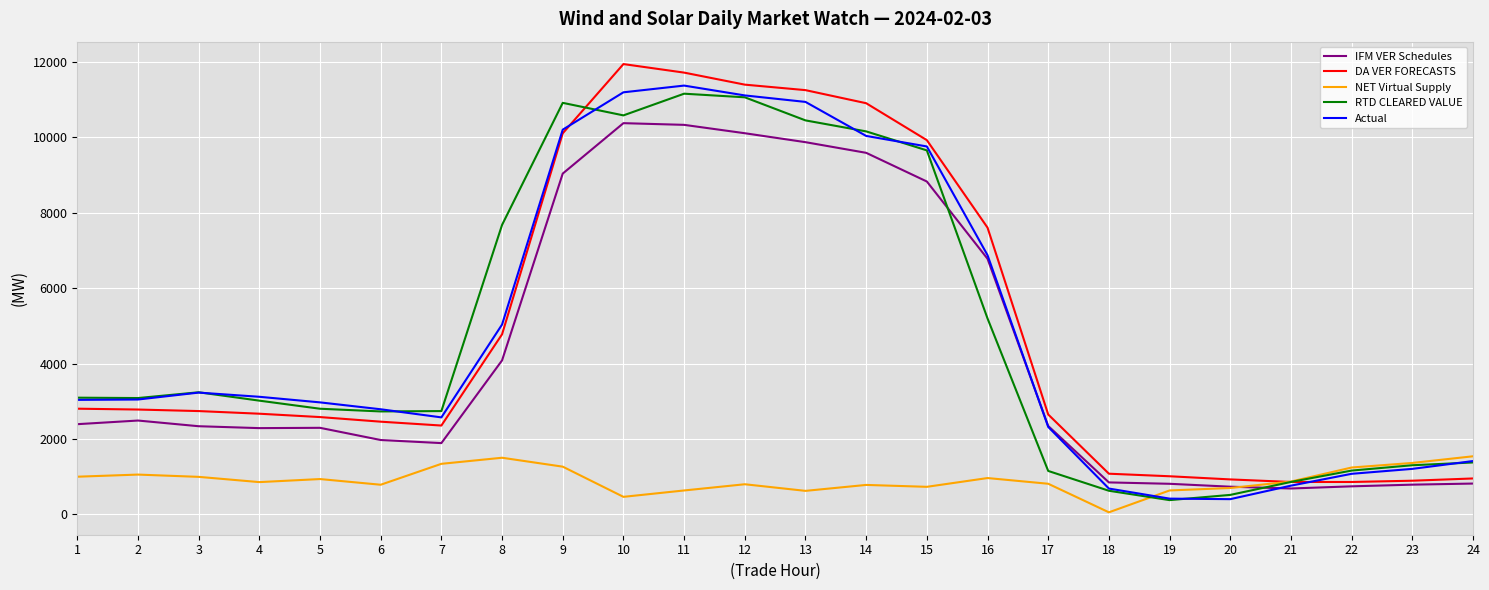

True or false: NET Virtual Supply and IFM VER Schedules intersect in this chart.

True